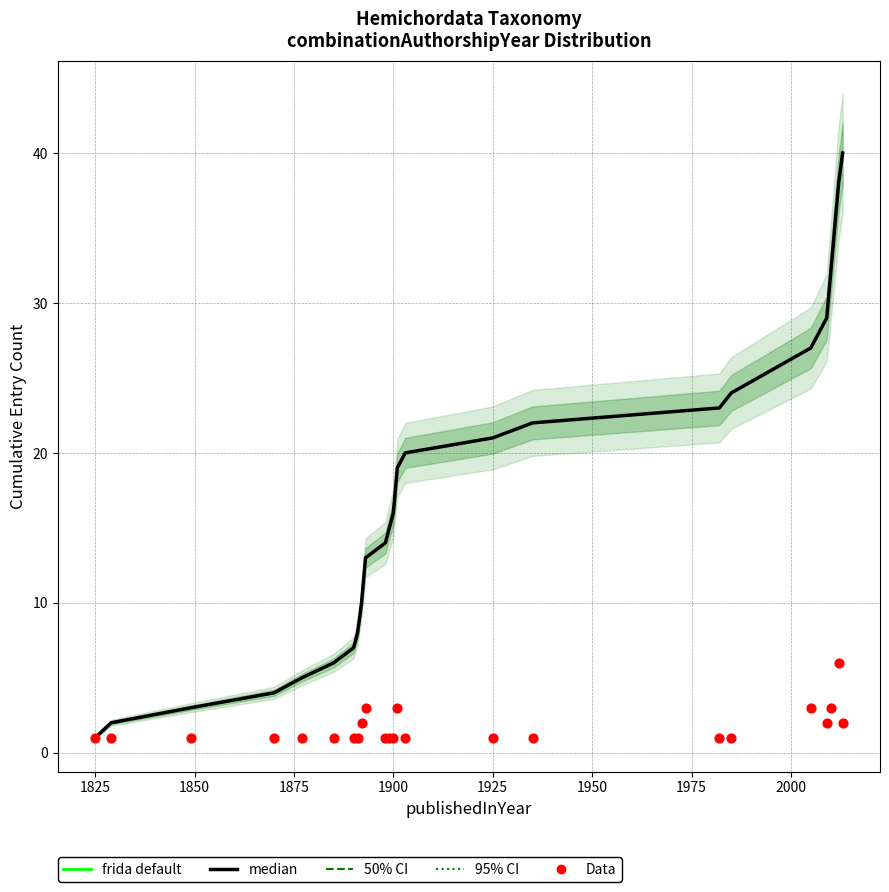

Which series reaches the maximum Y coordinate?

median